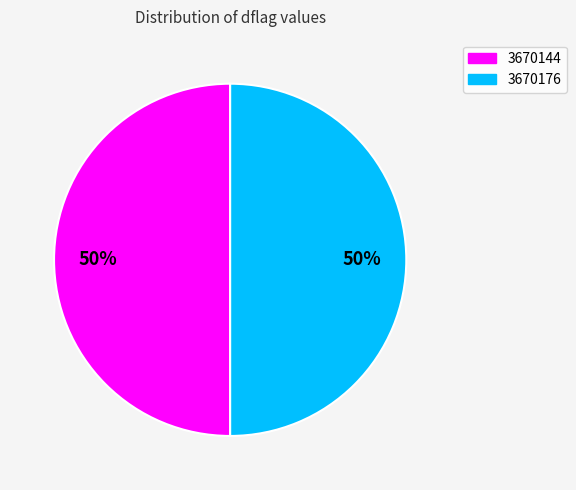

To the nearest percent, what is the average slice percentage?

50%